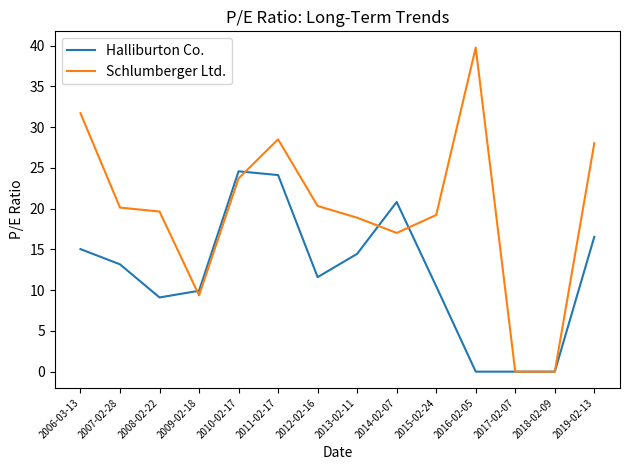

Rank the series by their average value, from highest to lowest.

Schlumberger Ltd., Halliburton Co.